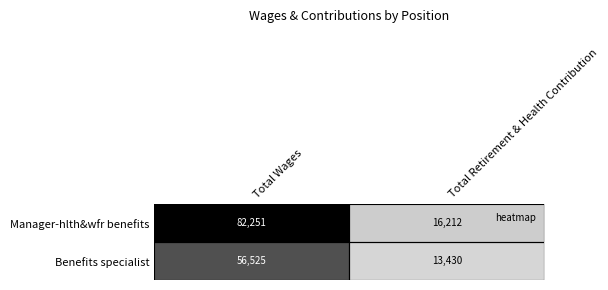

Between Total Wages and Total Retirement & Health Contribution, which series saw the biggest shift?

Manager-hlth&wfr benefits